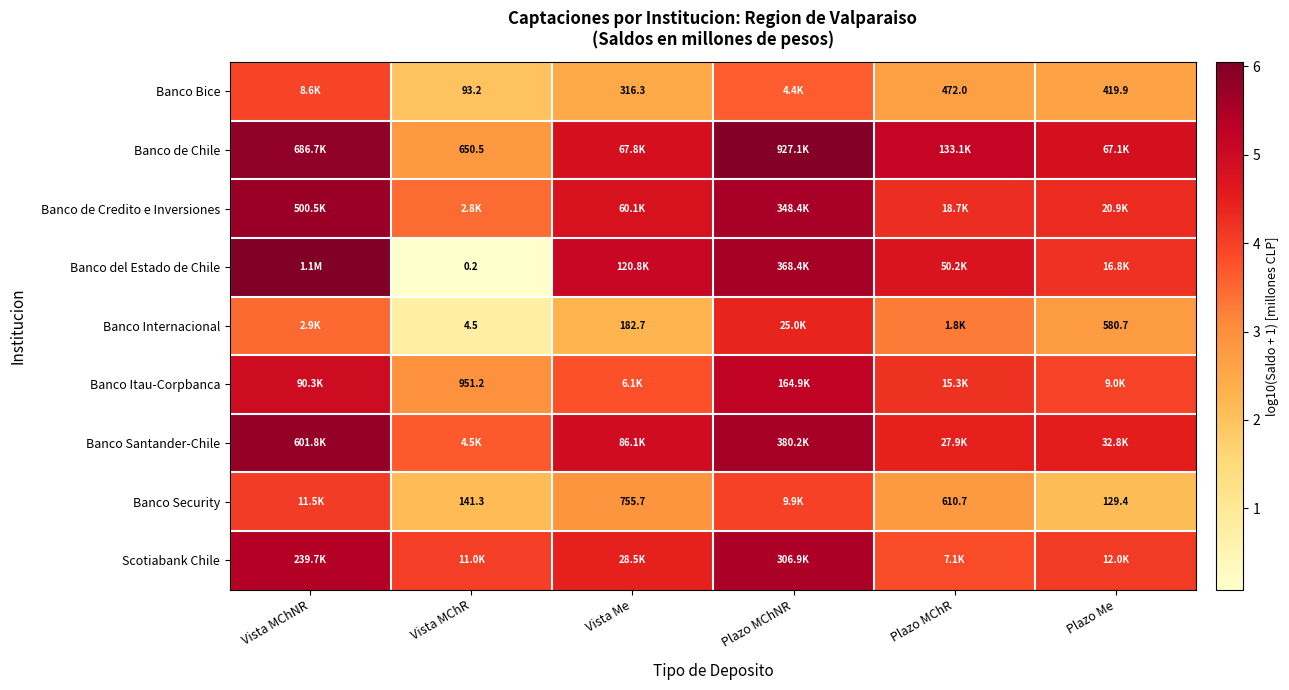

Which label corresponds to the smallest value in the chart?

Vista MChR